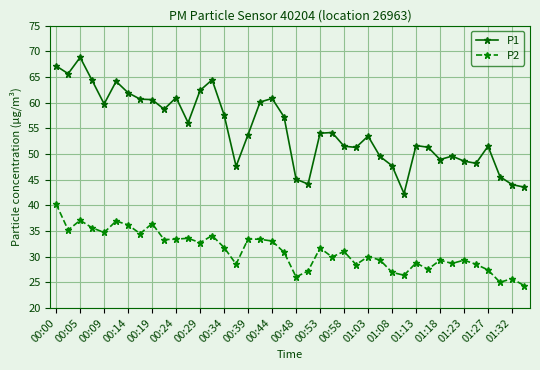

True or false: P2 and P1 intersect in this chart.

False